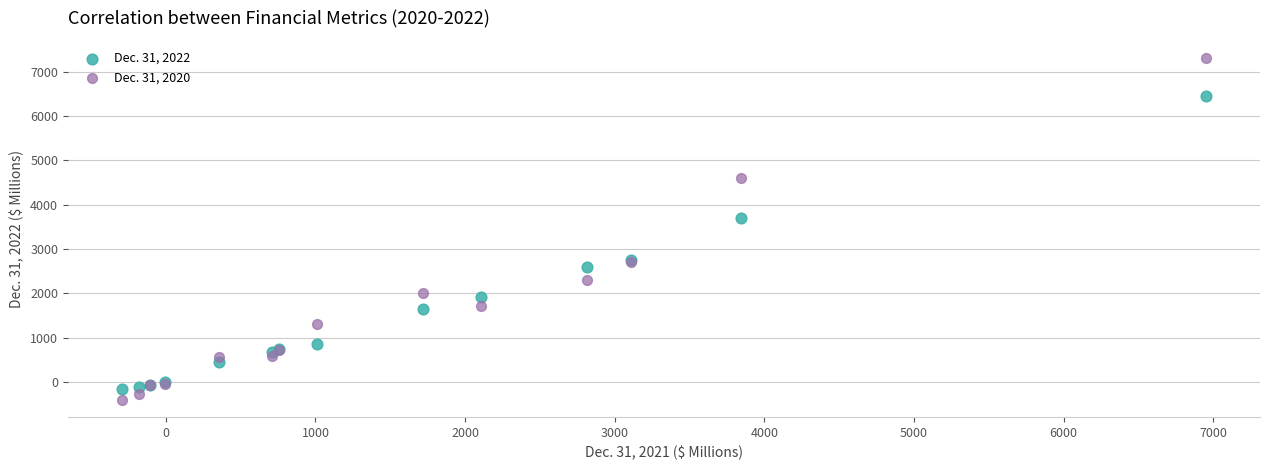

Which series has the widest spread of Y values?

Dec. 31, 2020